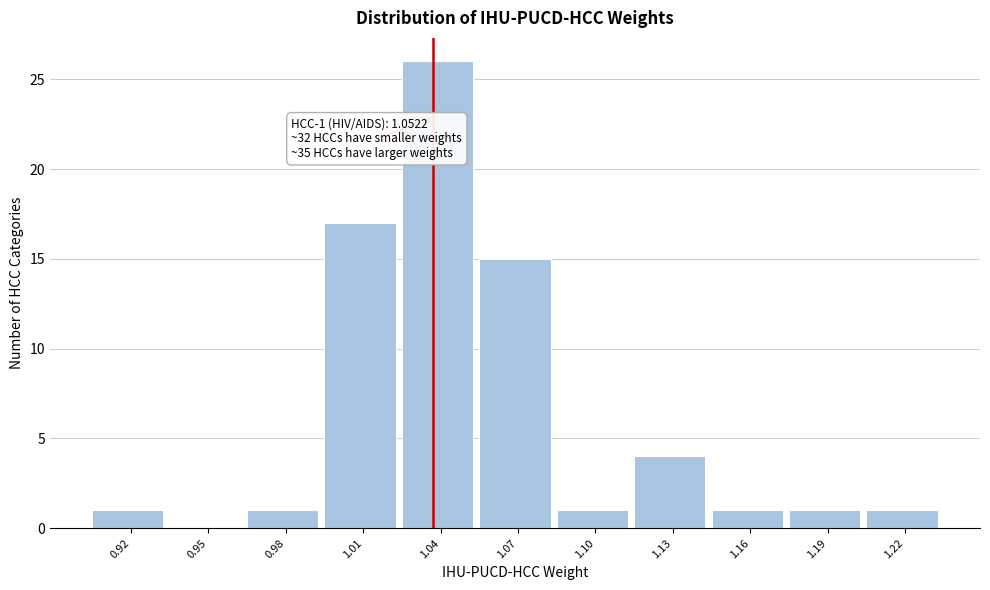

Reading left to right, list all the values displayed in this chart.

0.92=1	0.95=0	0.98=1	1.01=17	1.04=26	1.07=15	1.10=1	1.13=4	1.16=1	1.19=1	1.22=1